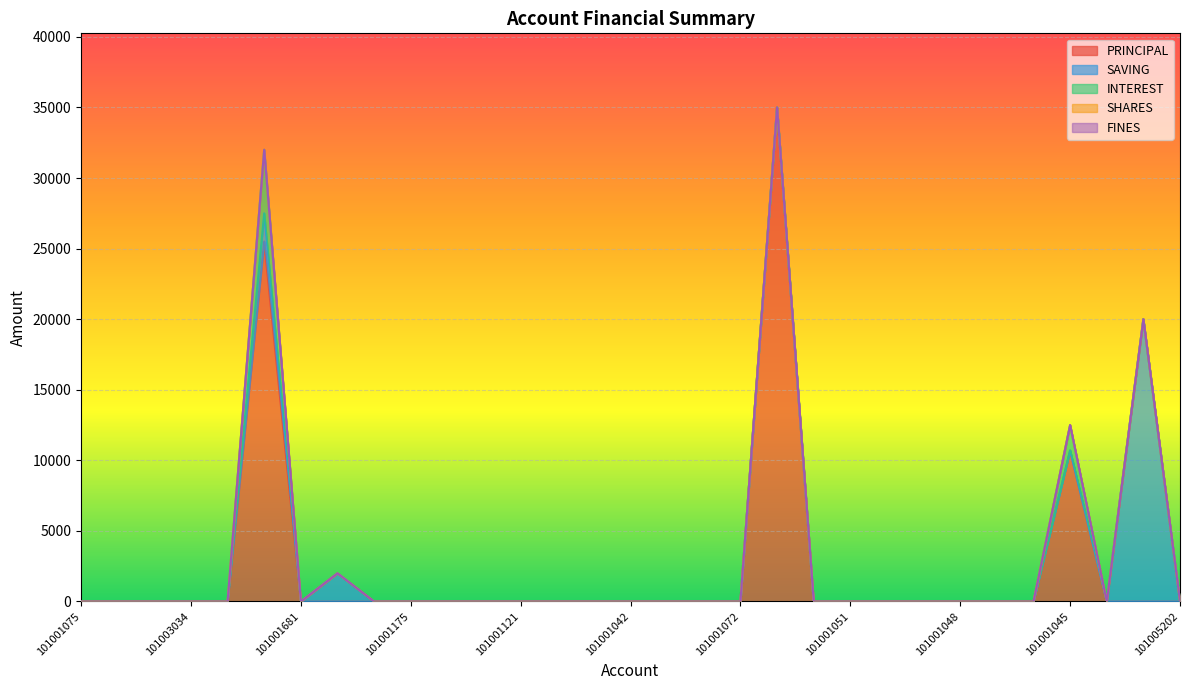

Which series has the widest spread of values?

PRINCIPAL